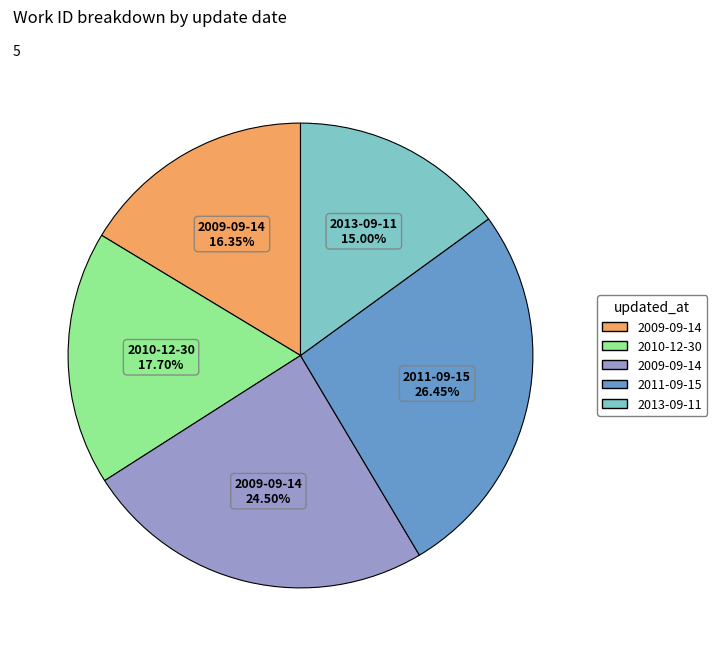

Is there a majority slice in this chart?

No